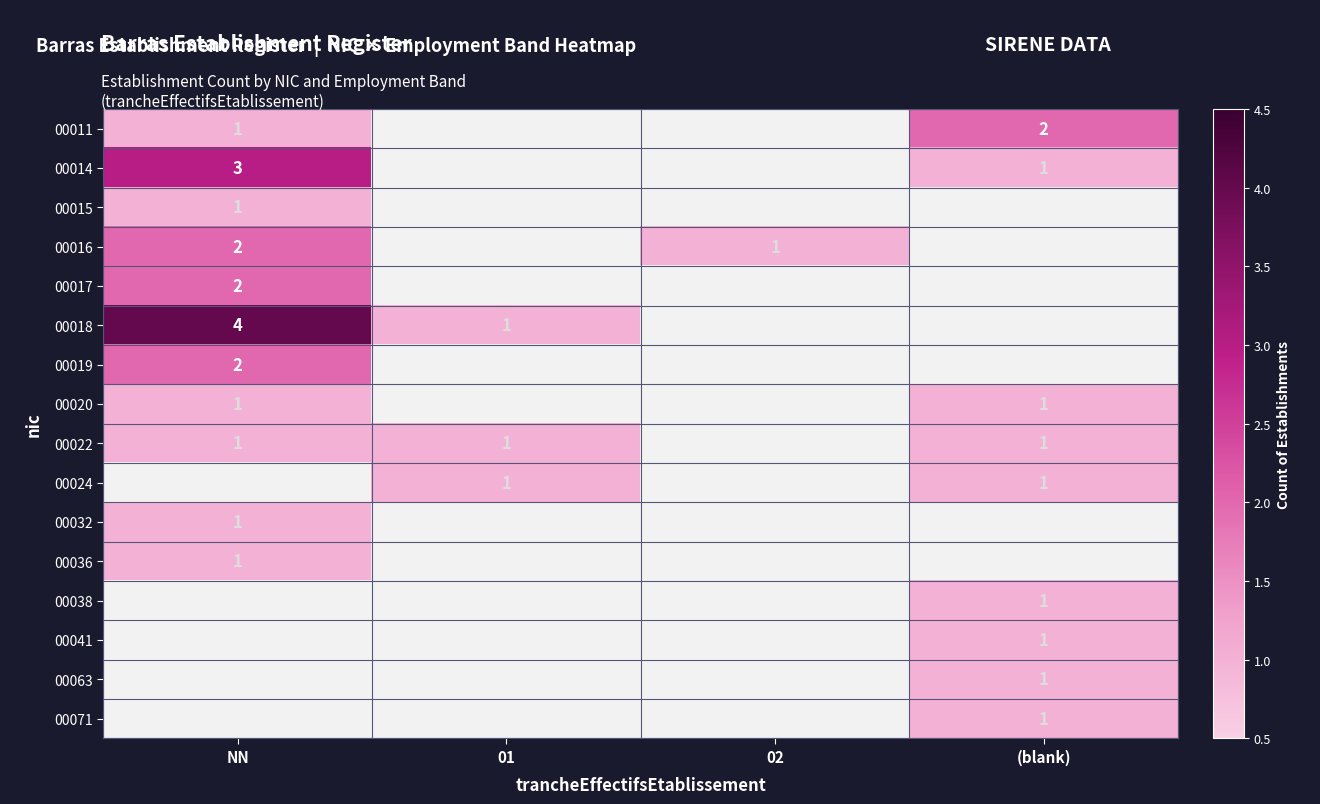

What is the spread (max minus min) of values at NN?

3.0